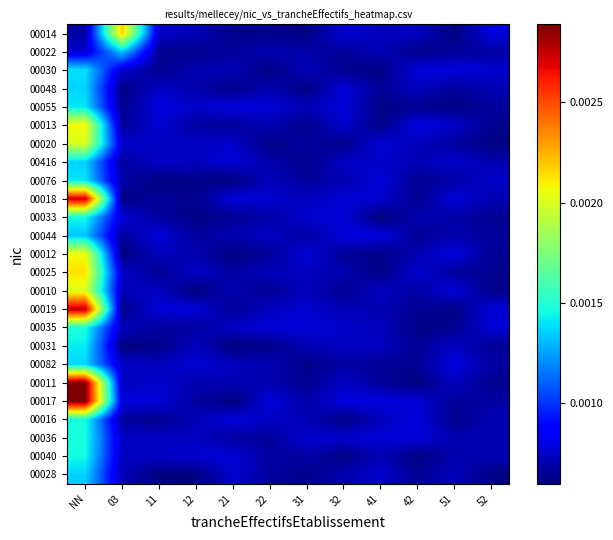

Reading left to right, list all the values displayed in this chart.

00014: NN=0.0	03=0.0	11=0.0	12=0.0	21=0.0	22=0.0	31=0.0	32=0.0	41=0.0	42=0.0	51=0.0	52=0.0
00022: NN=0.0	03=0.0	11=0.0	12=0.0	21=0.0	22=0.0	31=0.0	32=0.0	41=0.0	42=0.0	51=0.0	52=0.0
00030: NN=0.0	03=0.0	11=0.0	12=0.0	21=0.0	22=0.0	31=0.0	32=0.0	41=0.0	42=0.0	51=0.0	52=0.0
00048: NN=0.0	03=0.0	11=0.0	12=0.0	21=0.0	22=0.0	31=0.0	32=0.0	41=0.0	42=0.0	51=0.0	52=0.0
00055: NN=0.0	03=0.0	11=0.0	12=0.0	21=0.0	22=0.0	31=0.0	32=0.0	41=0.0	42=0.0	51=0.0	52=0.0
00013: NN=0.0	03=0.0	11=0.0	12=0.0	21=0.0	22=0.0	31=0.0	32=0.0	41=0.0	42=0.0	51=0.0	52=0.0
00020: NN=0.0	03=0.0	11=0.0	12=0.0	21=0.0	22=0.0	31=0.0	32=0.0	41=0.0	42=0.0	51=0.0	52=0.0
00416: NN=0.0	03=0.0	11=0.0	12=0.0	21=0.0	22=0.0	31=0.0	32=0.0	41=0.0	42=0.0	51=0.0	52=0.0
00076: NN=0.0	03=0.0	11=0.0	12=0.0	21=0.0	22=0.0	31=0.0	32=0.0	41=0.0	42=0.0	51=0.0	52=0.0
00018: NN=0.0	03=0.0	11=0.0	12=0.0	21=0.0	22=0.0	31=0.0	32=0.0	41=0.0	42=0.0	51=0.0	52=0.0
00033: NN=0.0	03=0.0	11=0.0	12=0.0	21=0.0	22=0.0	31=0.0	32=0.0	41=0.0	42=0.0	51=0.0	52=0.0
00044: NN=0.0	03=0.0	11=0.0	12=0.0	21=0.0	22=0.0	31=0.0	32=0.0	41=0.0	42=0.0	51=0.0	52=0.0
00012: NN=0.0	03=0.0	11=0.0	12=0.0	21=0.0	22=0.0	31=0.0	32=0.0	41=0.0	42=0.0	51=0.0	52=0.0
00025: NN=0.0	03=0.0	11=0.0	12=0.0	21=0.0	22=0.0	31=0.0	32=0.0	41=0.0	42=0.0	51=0.0	52=0.0
00010: NN=0.0	03=0.0	11=0.0	12=0.0	21=0.0	22=0.0	31=0.0	32=0.0	41=0.0	42=0.0	51=0.0	52=0.0
00019: NN=0.0	03=0.0	11=0.0	12=0.0	21=0.0	22=0.0	31=0.0	32=0.0	41=0.0	42=0.0	51=0.0	52=0.0
00035: NN=0.0	03=0.0	11=0.0	12=0.0	21=0.0	22=0.0	31=0.0	32=0.0	41=0.0	42=0.0	51=0.0	52=0.0
00031: NN=0.0	03=0.0	11=0.0	12=0.0	21=0.0	22=0.0	31=0.0	32=0.0	41=0.0	42=0.0	51=0.0	52=0.0
00082: NN=0.0	03=0.0	11=0.0	12=0.0	21=0.0	22=0.0	31=0.0	32=0.0	41=0.0	42=0.0	51=0.0	52=0.0
00011: NN=0.0	03=0.0	11=0.0	12=0.0	21=0.0	22=0.0	31=0.0	32=0.0	41=0.0	42=0.0	51=0.0	52=0.0
00017: NN=0.0	03=0.0	11=0.0	12=0.0	21=0.0	22=0.0	31=0.0	32=0.0	41=0.0	42=0.0	51=0.0	52=0.0
00016: NN=0.0	03=0.0	11=0.0	12=0.0	21=0.0	22=0.0	31=0.0	32=0.0	41=0.0	42=0.0	51=0.0	52=0.0
00036: NN=0.0	03=0.0	11=0.0	12=0.0	21=0.0	22=0.0	31=0.0	32=0.0	41=0.0	42=0.0	51=0.0	52=0.0
00040: NN=0.0	03=0.0	11=0.0	12=0.0	21=0.0	22=0.0	31=0.0	32=0.0	41=0.0	42=0.0	51=0.0	52=0.0
00028: NN=0.0	03=0.0	11=0.0	12=0.0	21=0.0	22=0.0	31=0.0	32=0.0	41=0.0	42=0.0	51=0.0	52=0.0